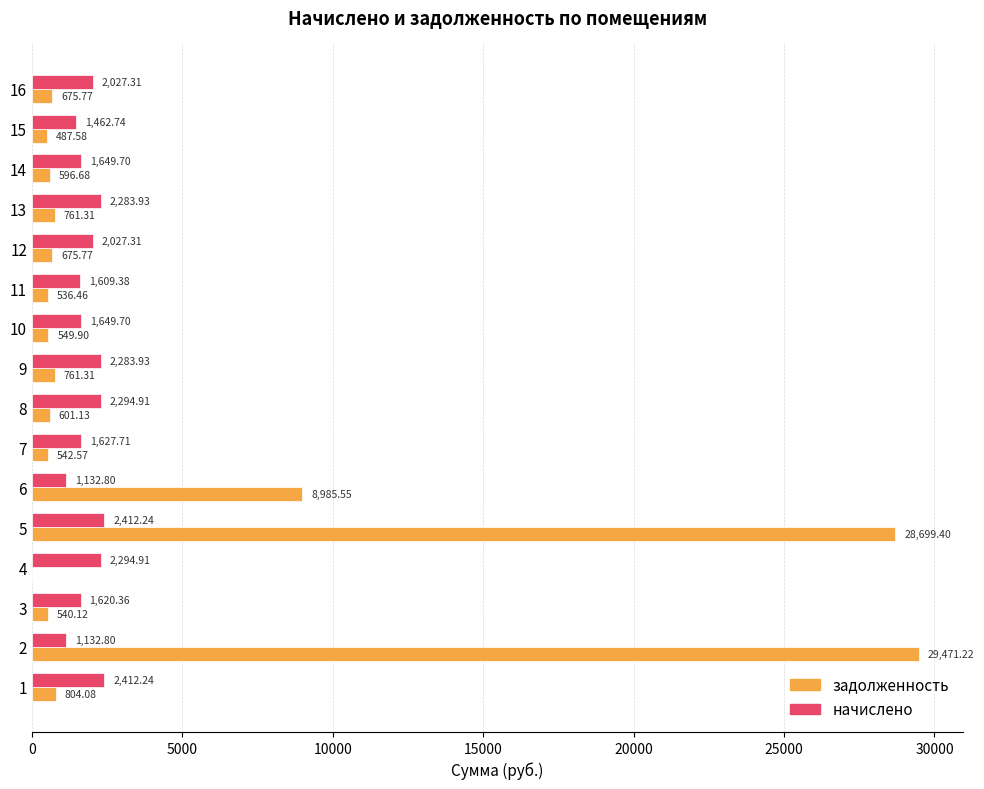

What is the sum of all начислено values?

29922.0